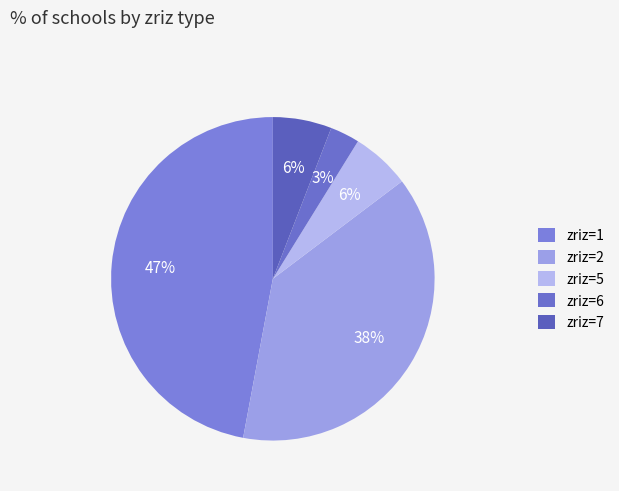

How many segments does this pie chart have?

5